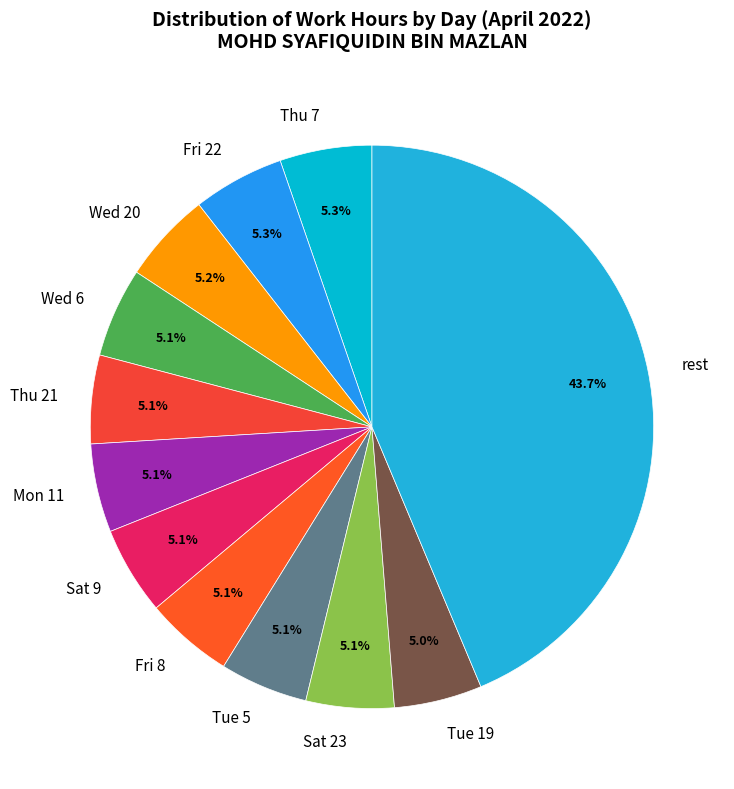

What portion of the pie excludes Fri 8?

94.9%